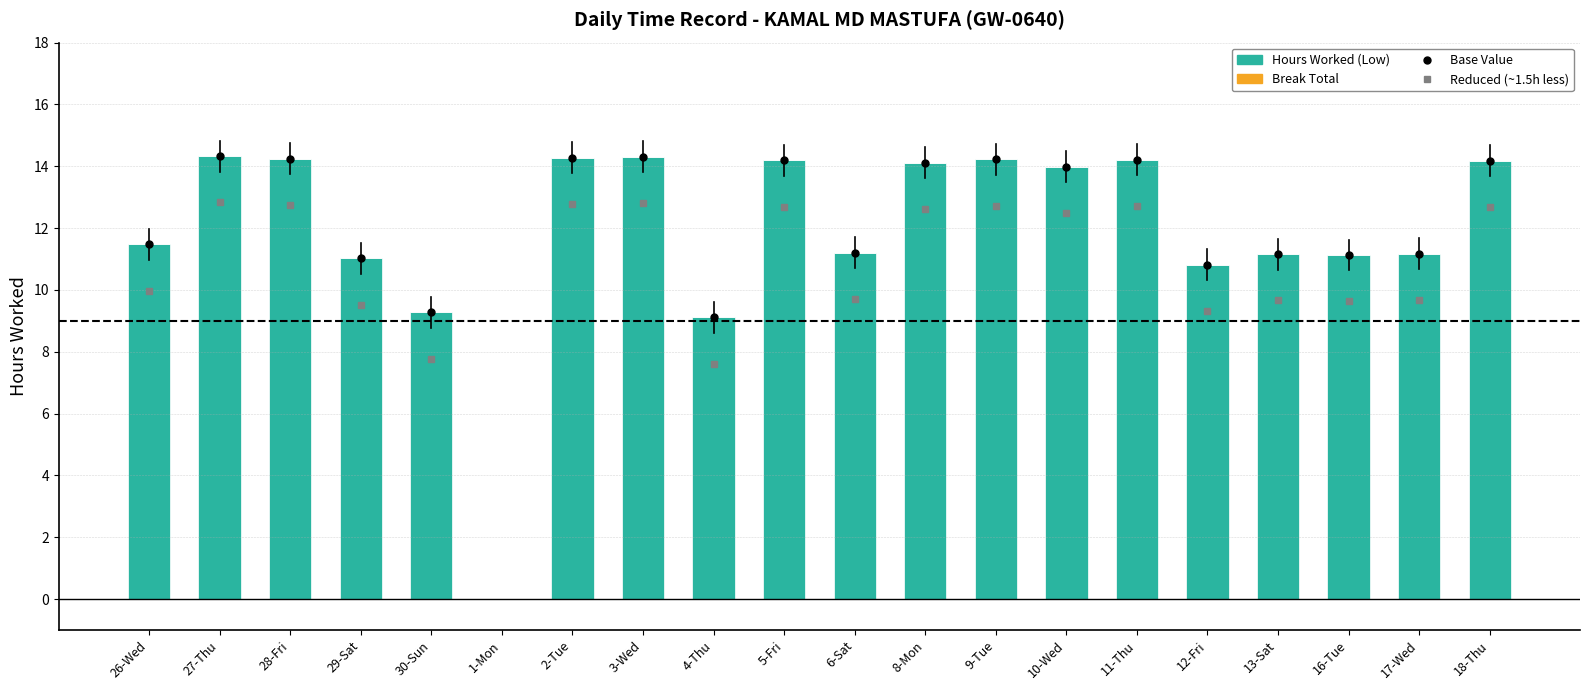

What is the ratio of the value at 13-Sat to the value at 11-Thu?

0.8